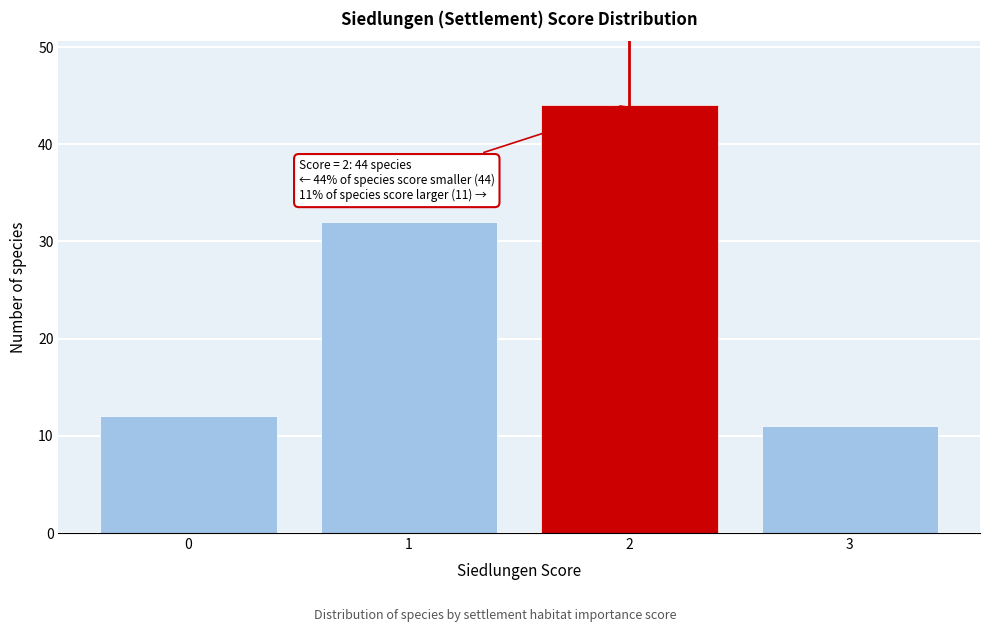

Over which range of the x-axis is the bar tallest?

1.5 to 2.5